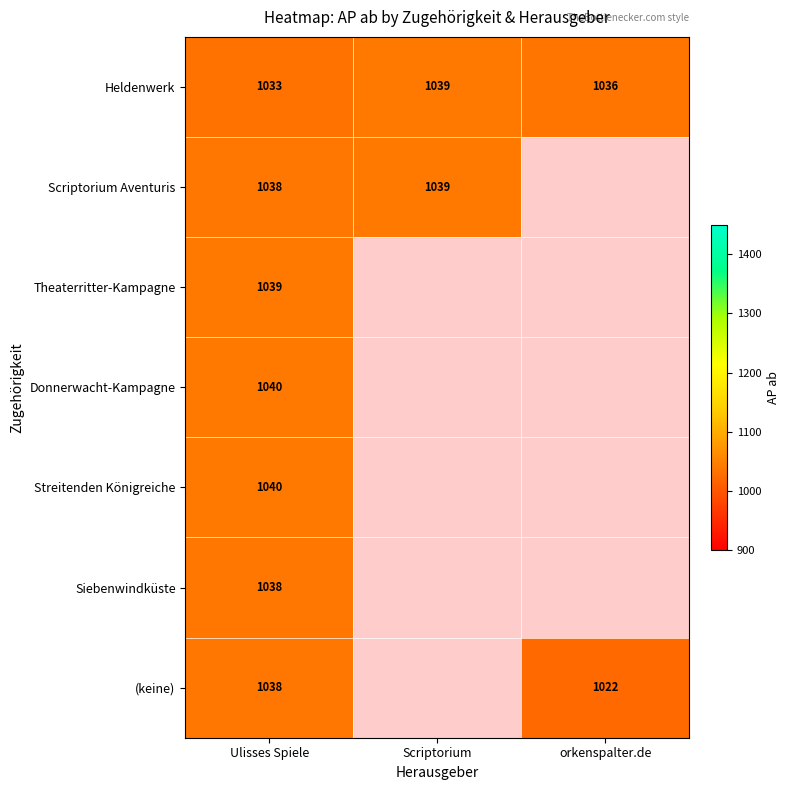

How many series are shown in this chart?

7